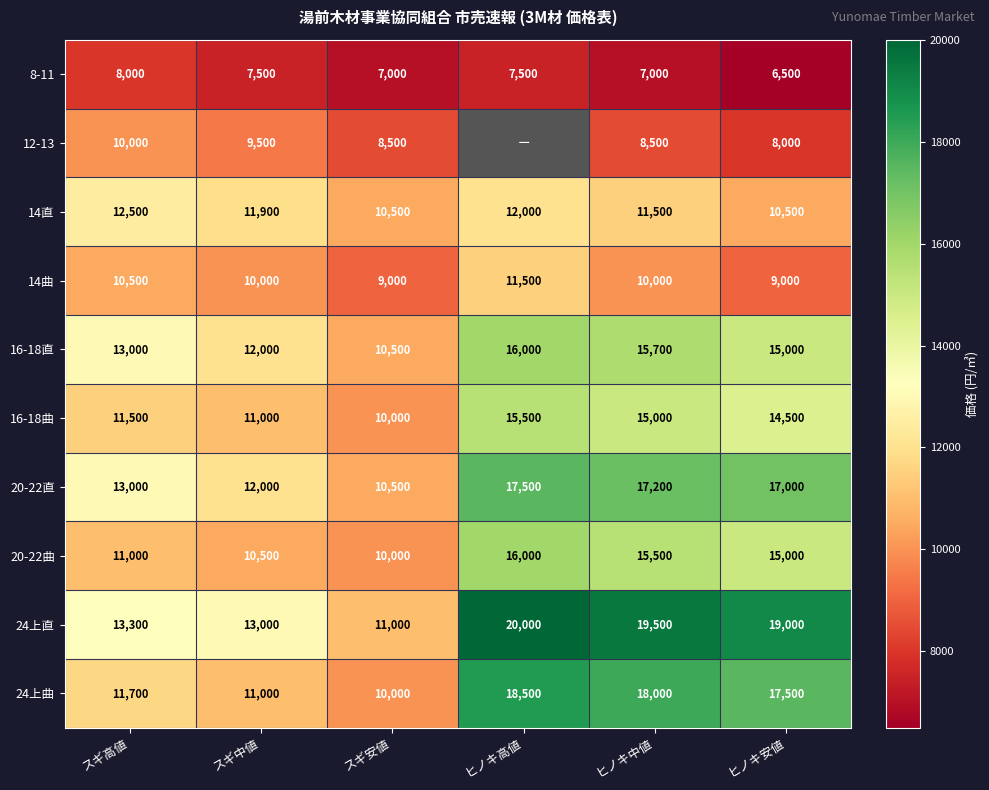

What is the average value of the 24上直 series?

15967